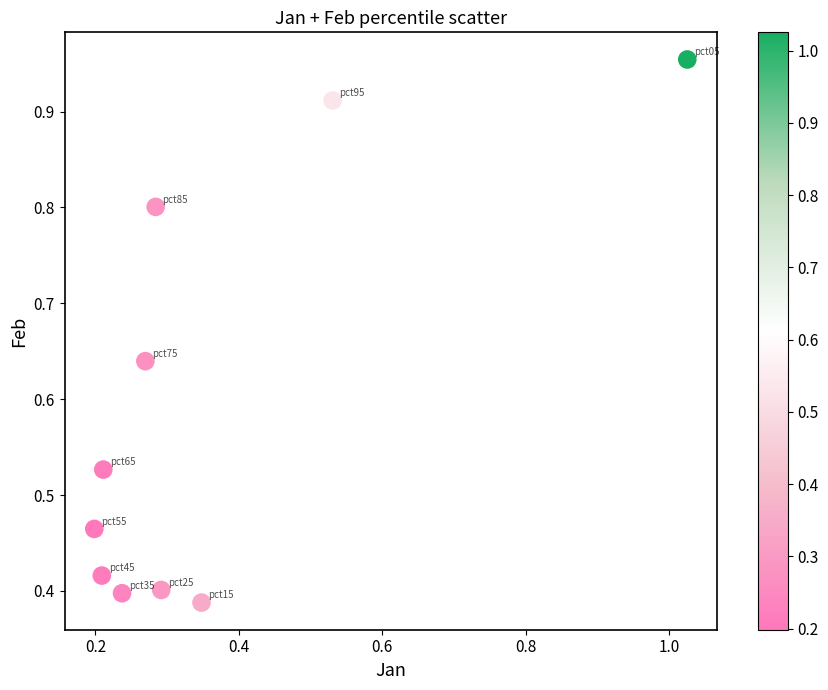

How many points are shown in the scatter plot?

10